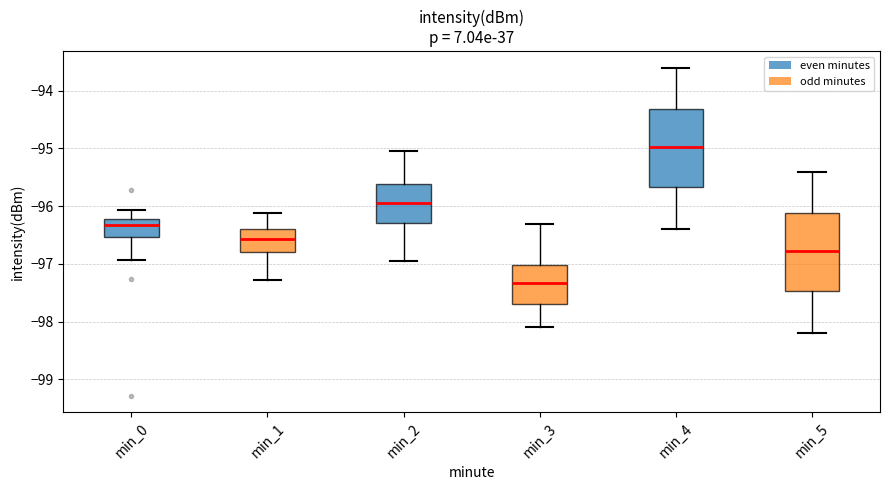

Where is the lower edge of the box for min_3 on the y-axis? The values are not printed on the chart, so give them approximately, as read against the axis.

-97.7